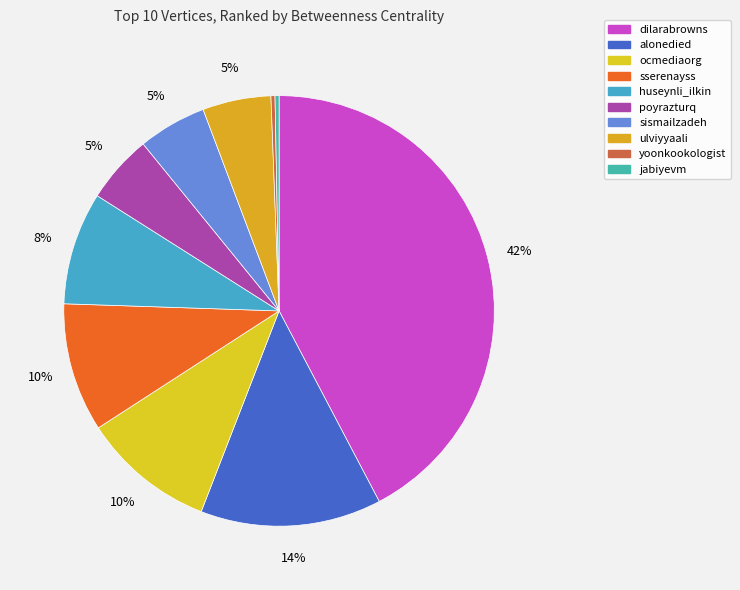

Does any single category account for the majority?

No